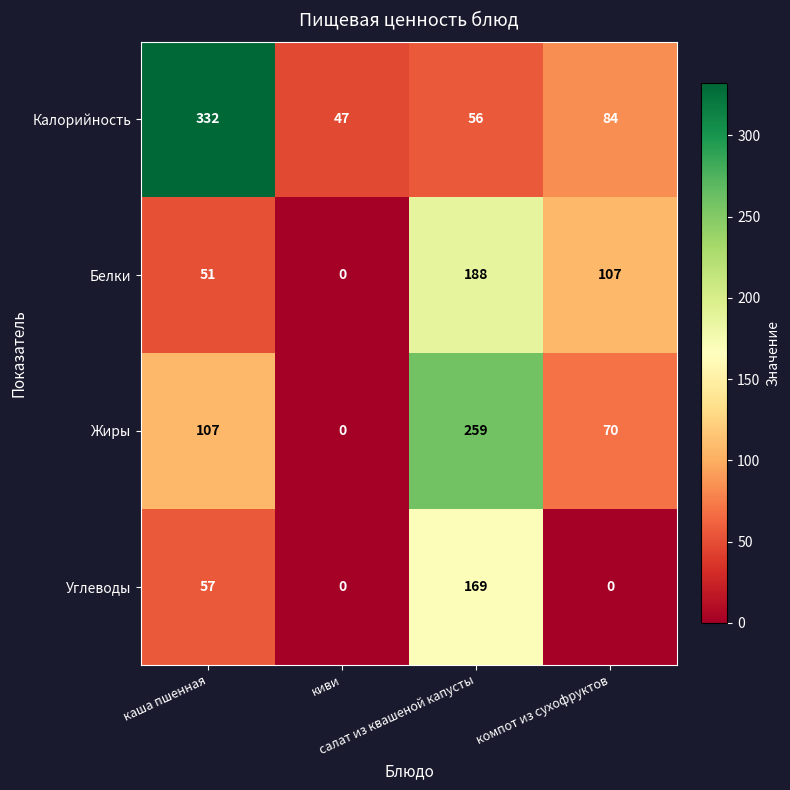

What is the total value across all series at каша пшенная?

547